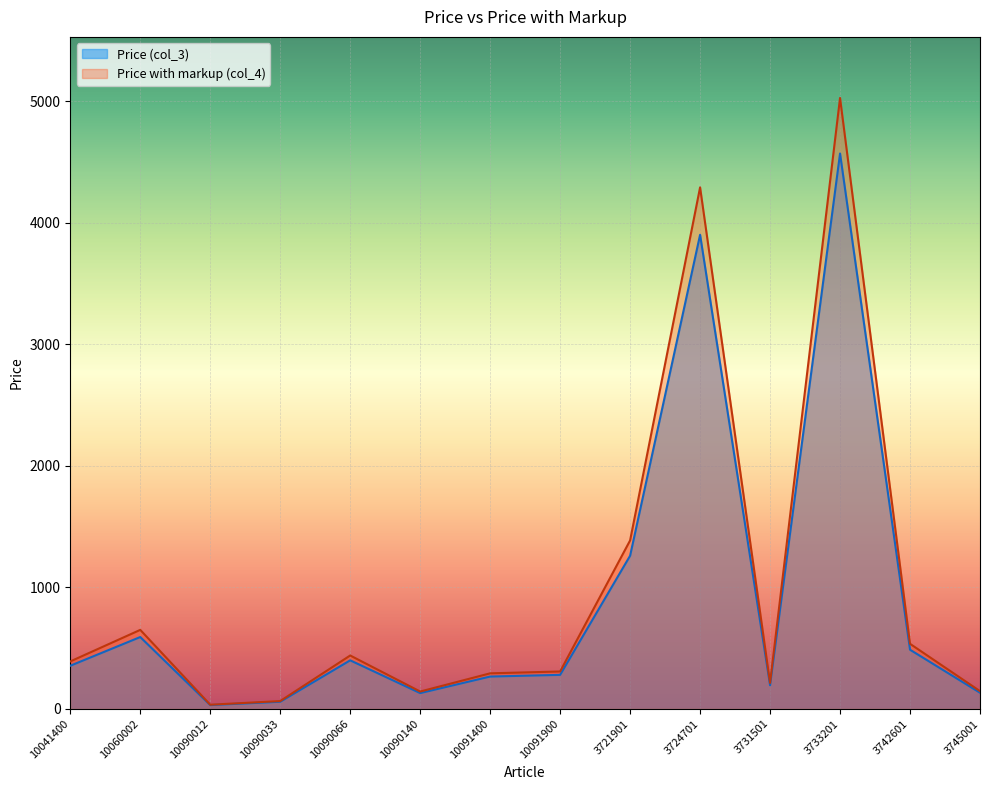

Reading left to right, transcribe all the data shown in this chart.

Price (col_3): 353.9	589.9	30.0	57.4	398.3	128.7	264.9	278.8	1259.3	3900.4	193.1	4569.3	485.7	131.7
Price with markup (col_4): 389.2	648.9	33.0	63.2	438.2	141.6	291.4	306.6	1385.3	4290.5	212.4	5026.2	534.3	144.8